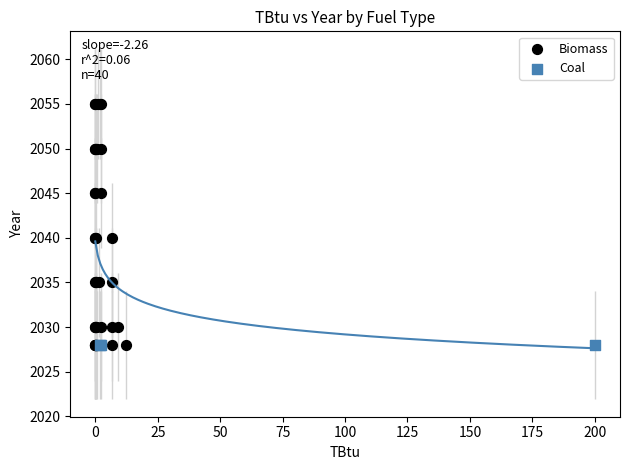

Which series contains the highest Y value?

Biomass